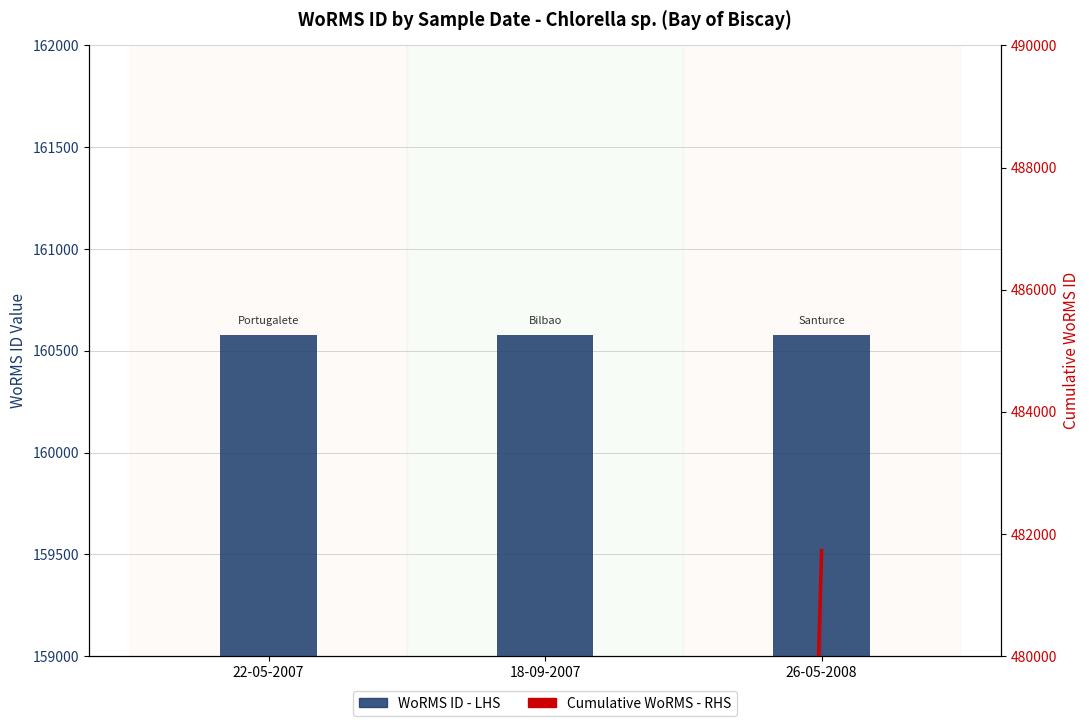

True or false: WoRMS ID - LHS has a value of 105908 at 26-05-2008.

False